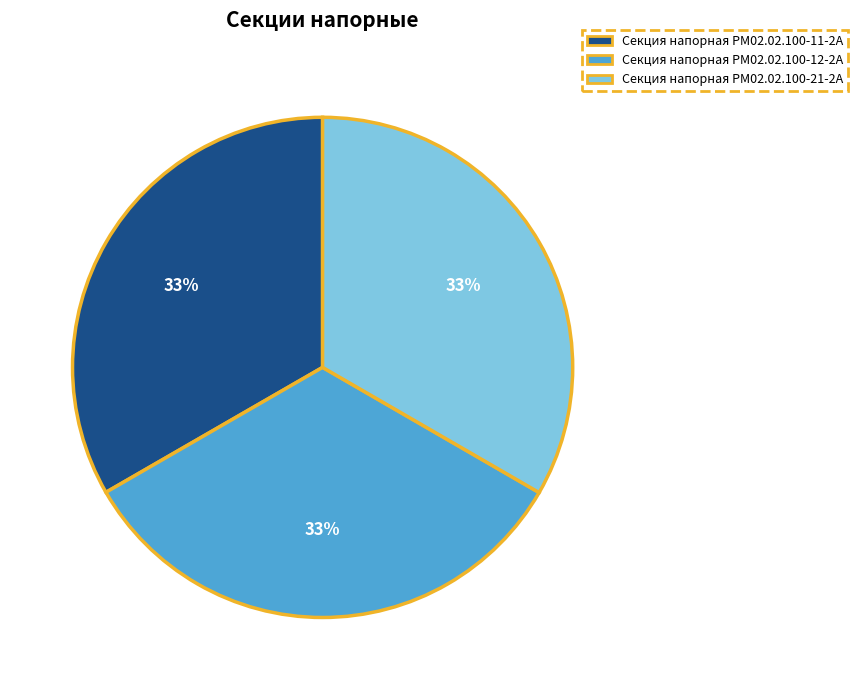

The Секция напорная РМ02.02.100-11-2А slice represents 41% of the pie. True or false?

False